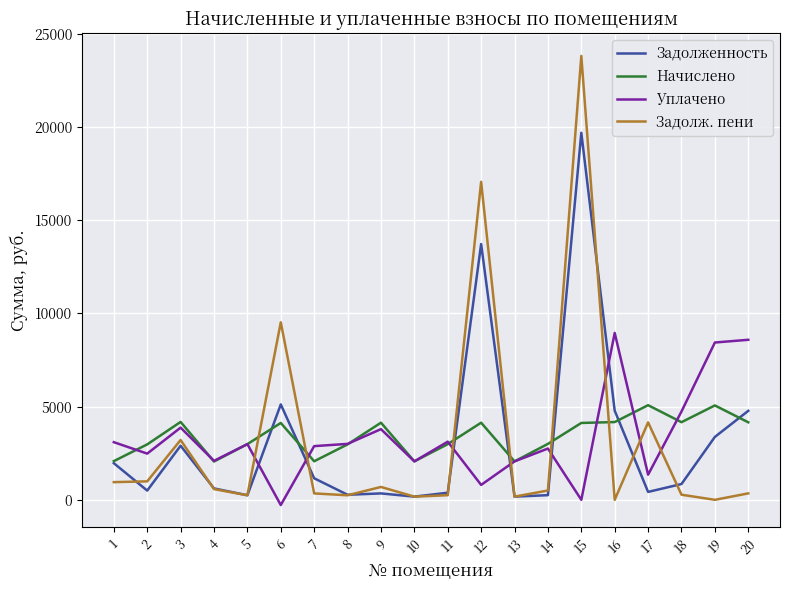

What is the sum of the Уплачено values at 9 and 6?

3511.8